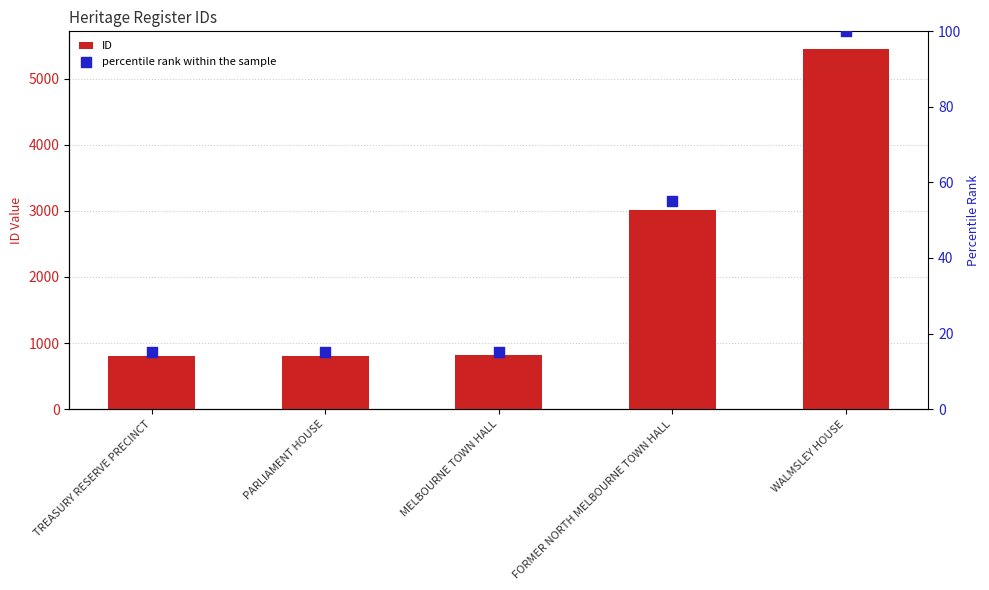

At which category is the sum across all series the highest?

WALMSLEY HOUSE